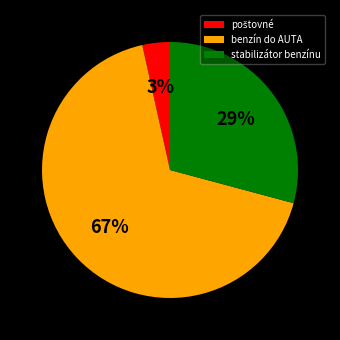

Which slice is the largest?

benzín do AUTA